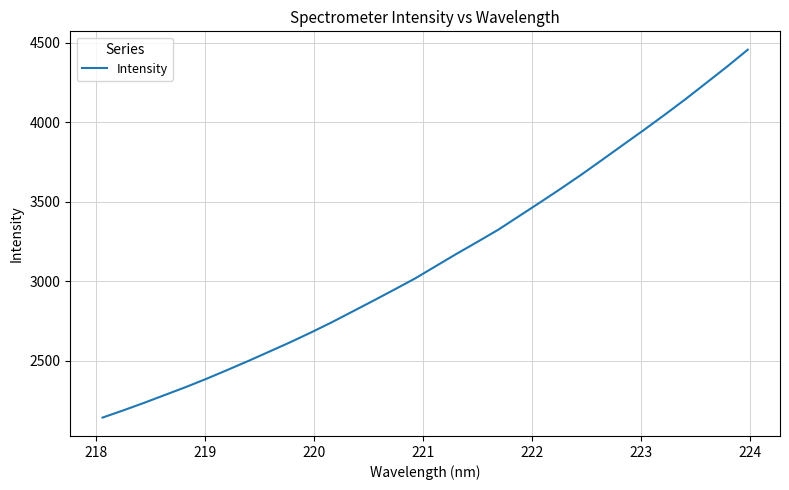

True or false: the data has more than 2 interior local peaks.

False